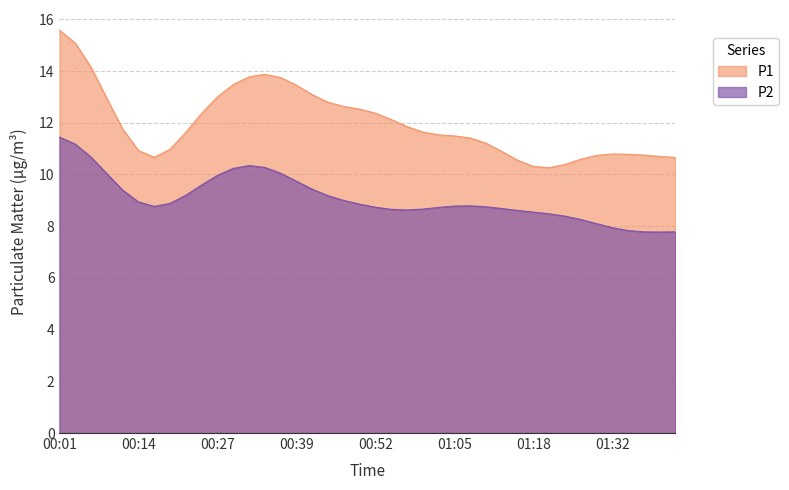

Which series has the largest total across all categories?

P1